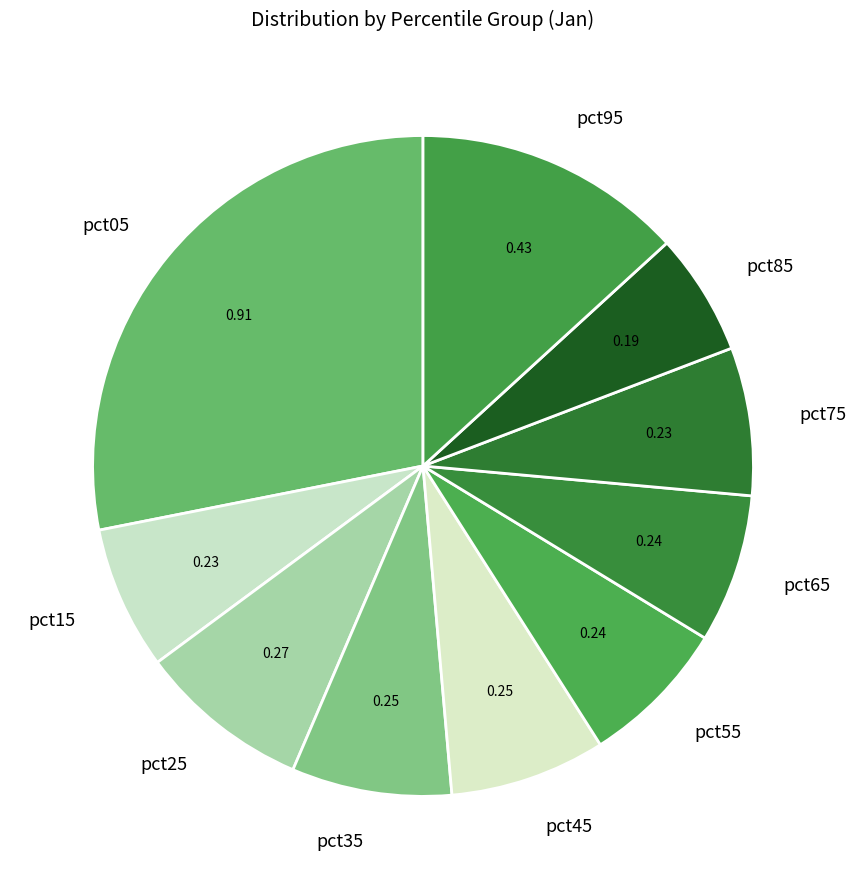

Between pct85 and pct65, which is larger?

pct65